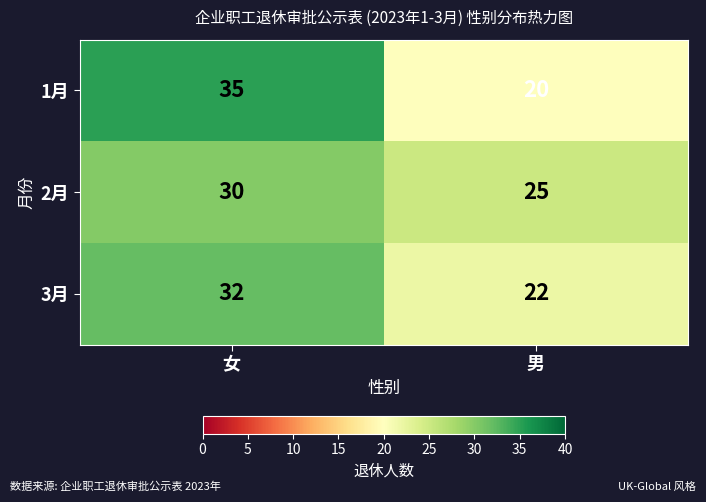

What is the maximum value for 3月?

32